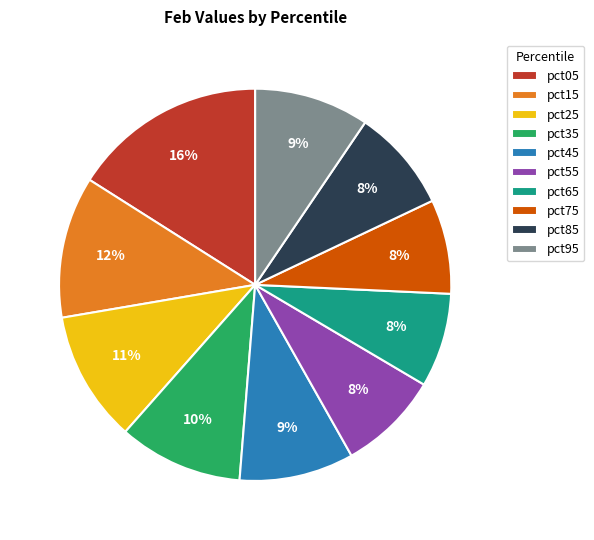

True or false: pct85 accounts for 1% of the total.

False